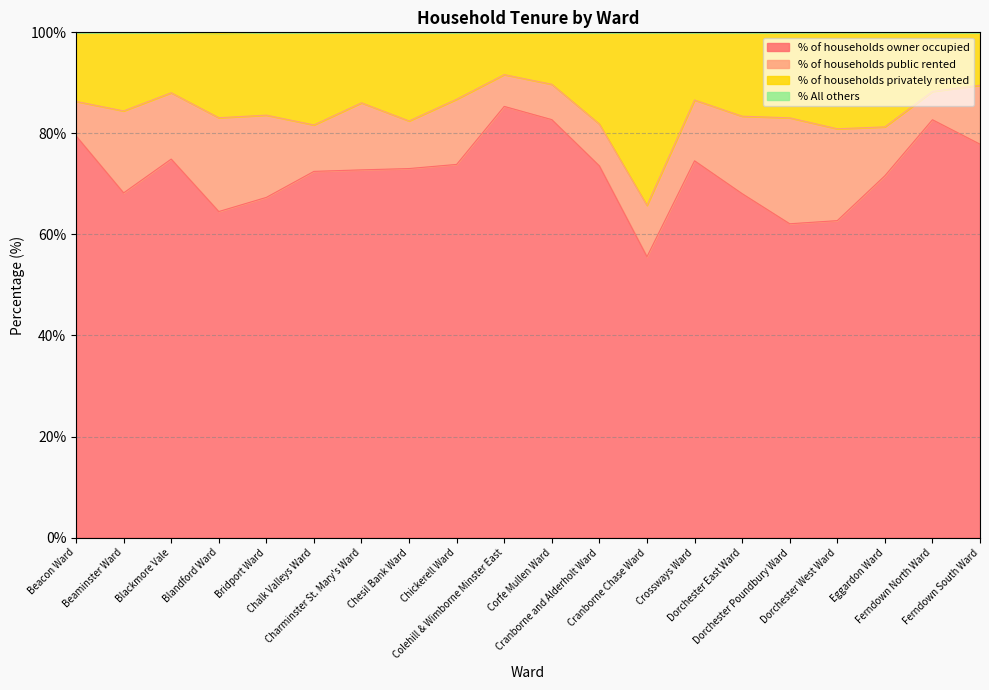

What is the lowest value of the % of households owner occupied series?

55.6